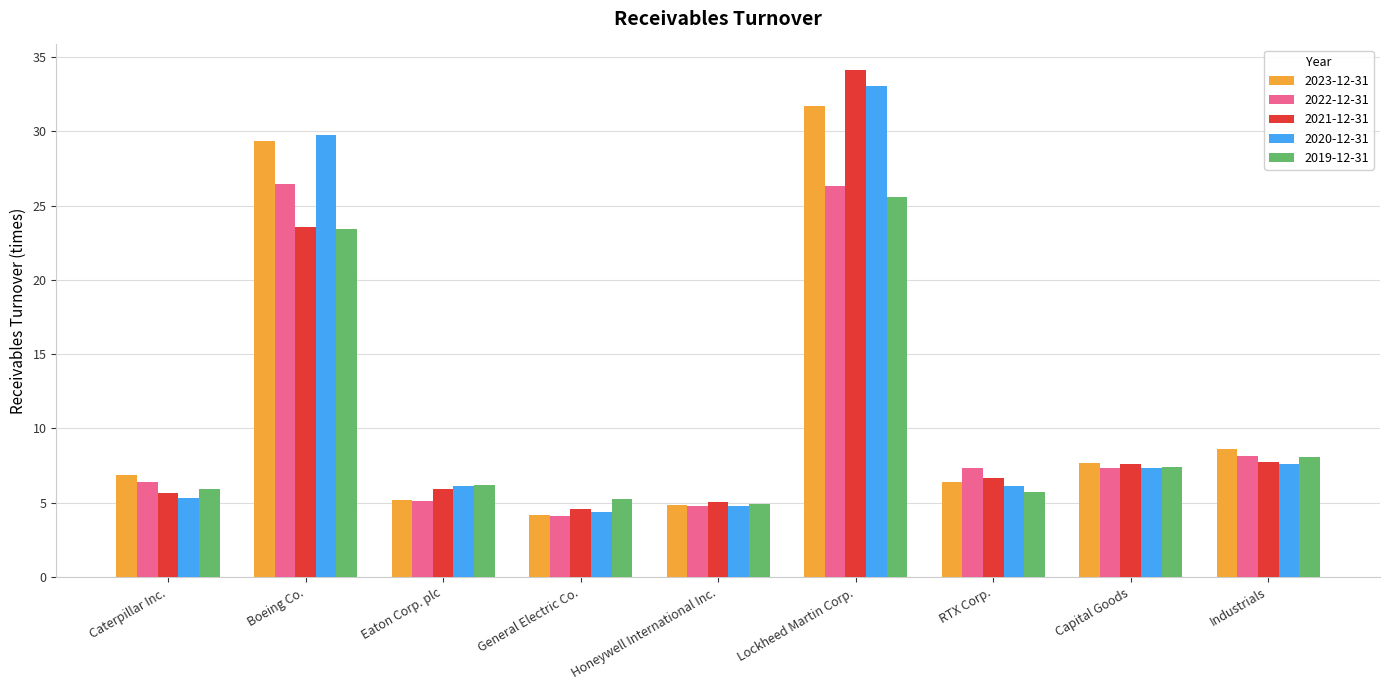

The 2021-12-31 series shows 4.5 at General Electric Co.. True or false?

True